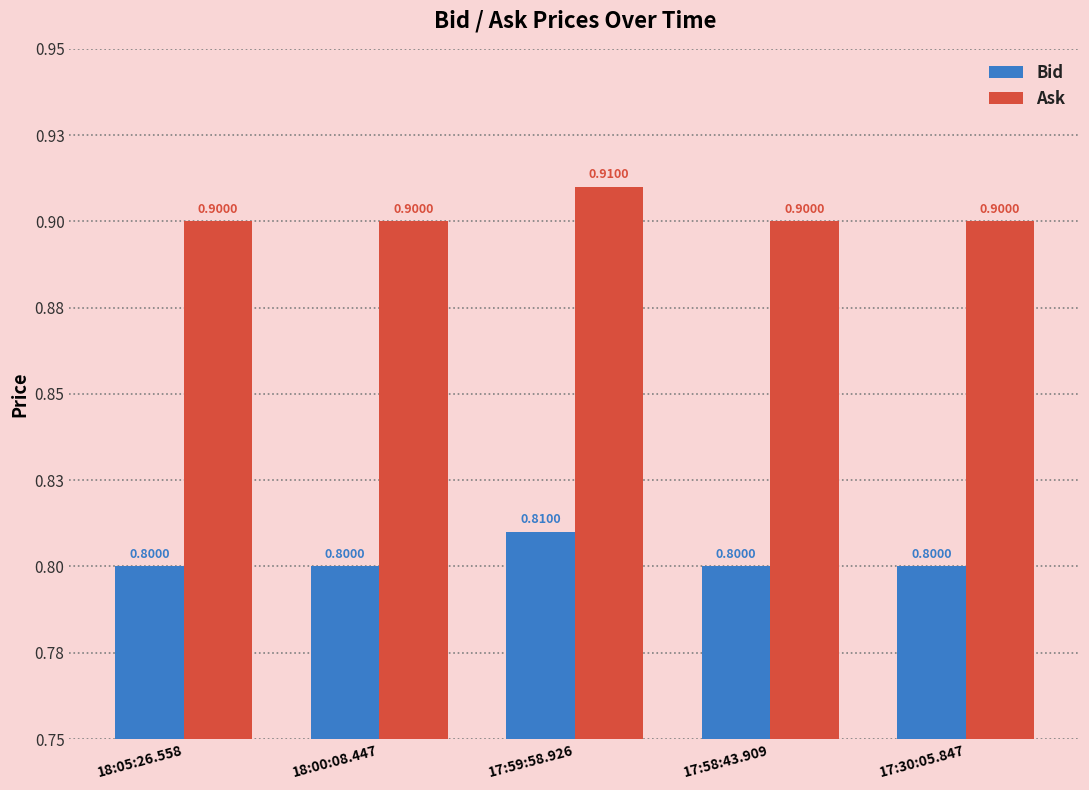

Reading left to right, what are all the values shown in this chart?

Bid: 0.8	0.8	0.8	0.8	0.8
Ask: 0.9	0.9	0.9	0.9	0.9